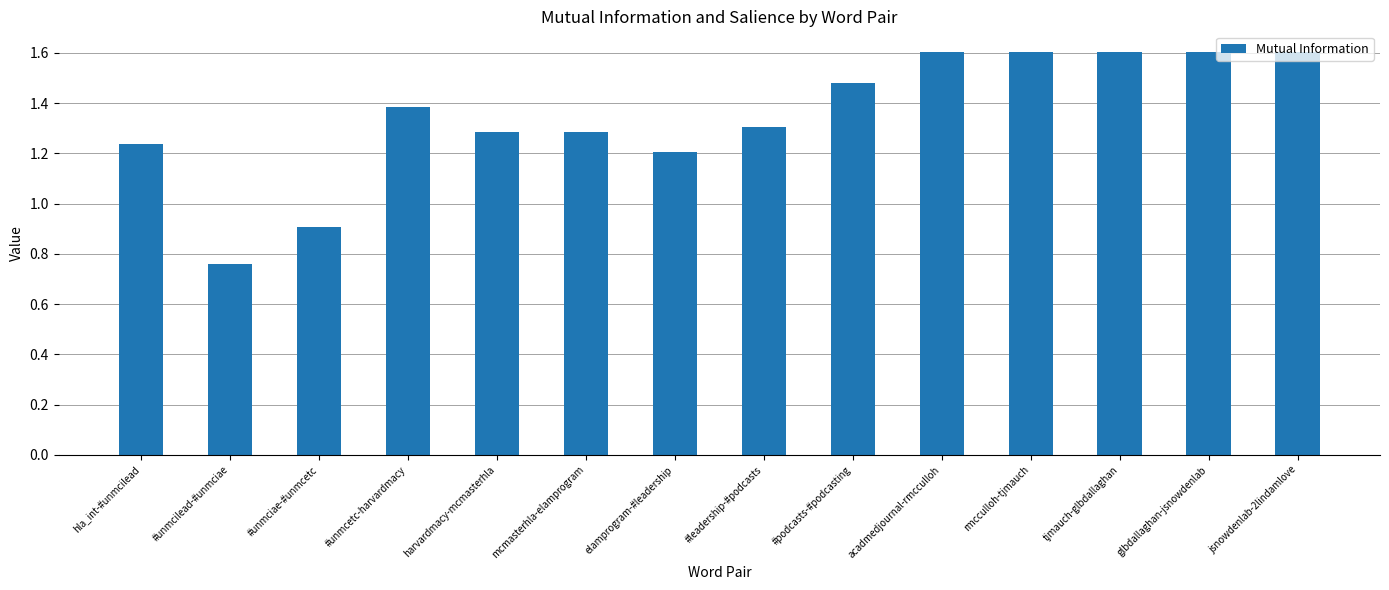

What is the value of the 13th bar from the left?

1.6